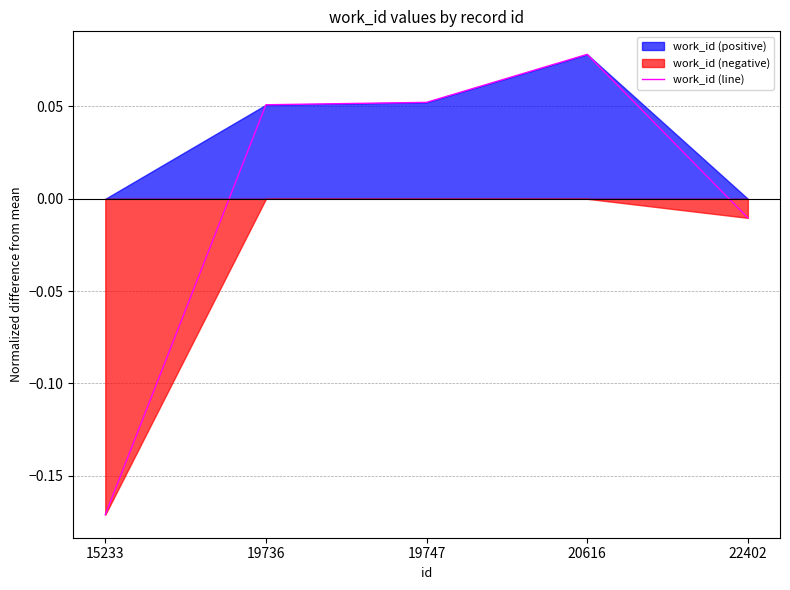

What is the smallest value displayed?

-0.2